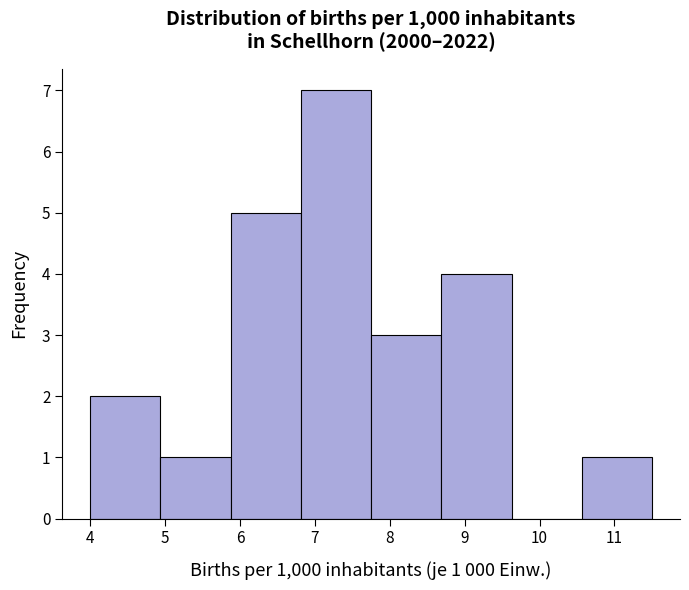

Over which range of the x-axis is the bar tallest?

6.8 to 7.8